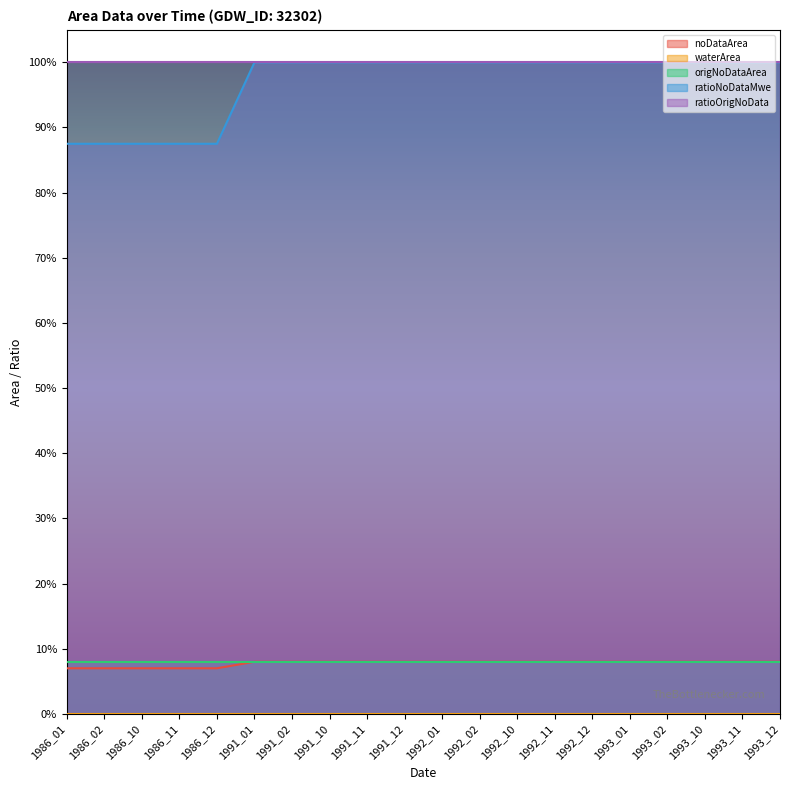

Does the chart display data point markers on the line(s)?

No